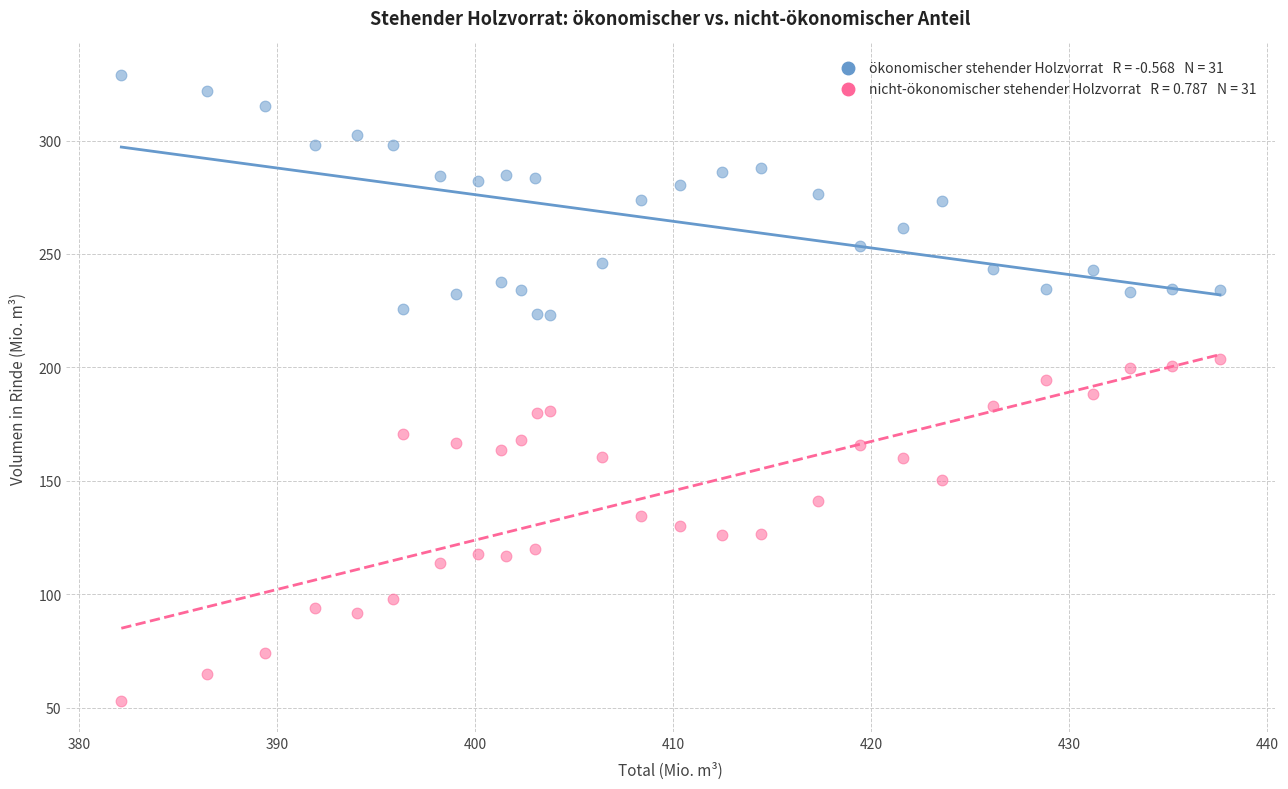

Across all data points, what is the range of Y values (max minus min)?

275.8